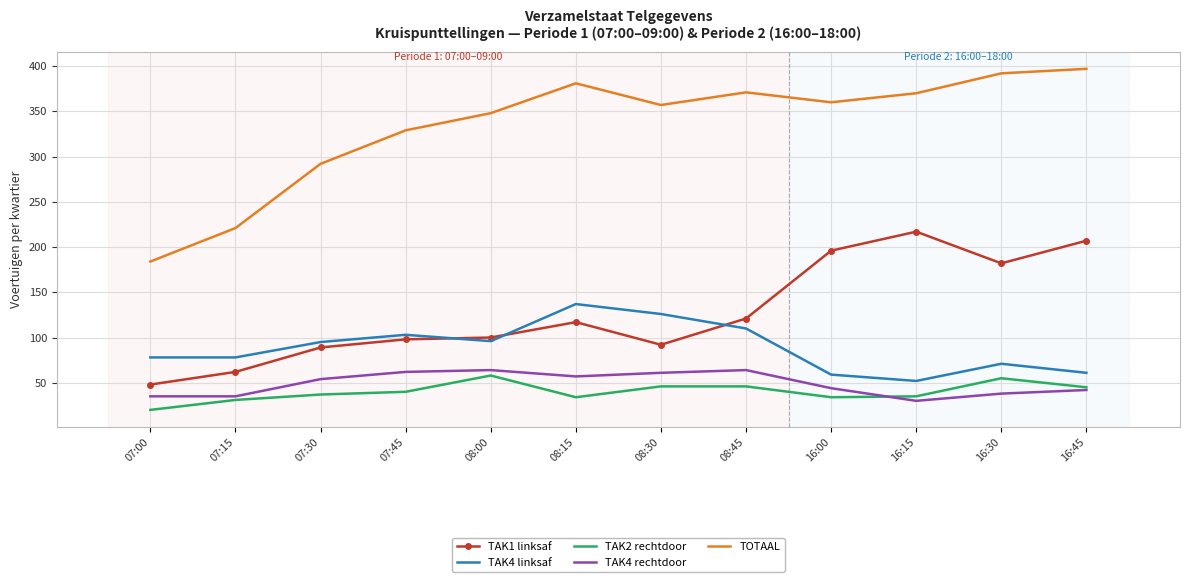

True or false: TOTAAL and TAK2 rechtdoor cross at least once.

False